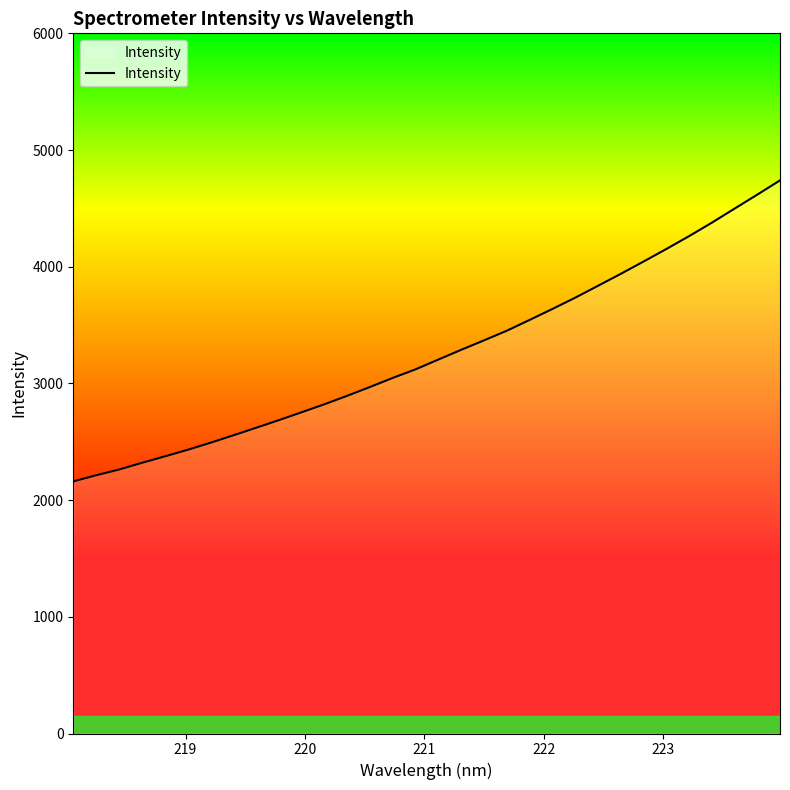

What is the difference between the maximum and minimum values?

2579.5